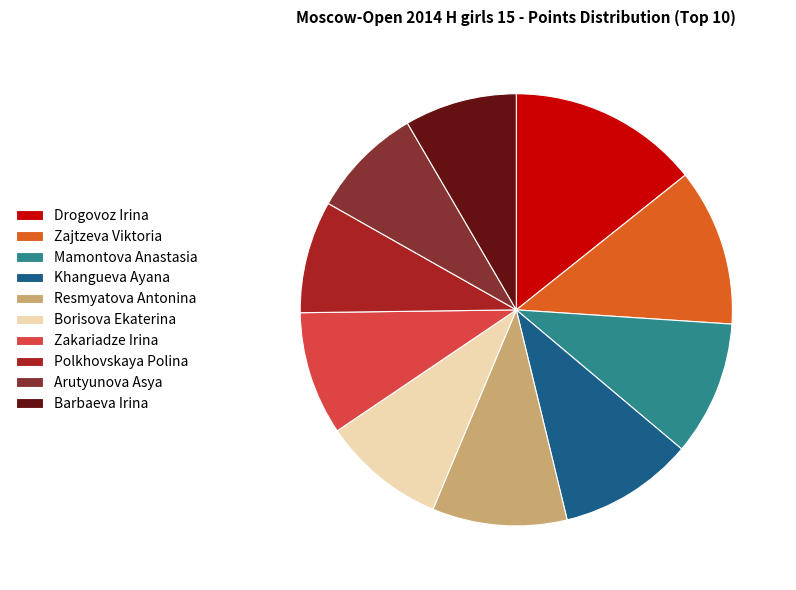

Which has a higher value, Zakariadze Irina or Arutyunova Asya?

Zakariadze Irina